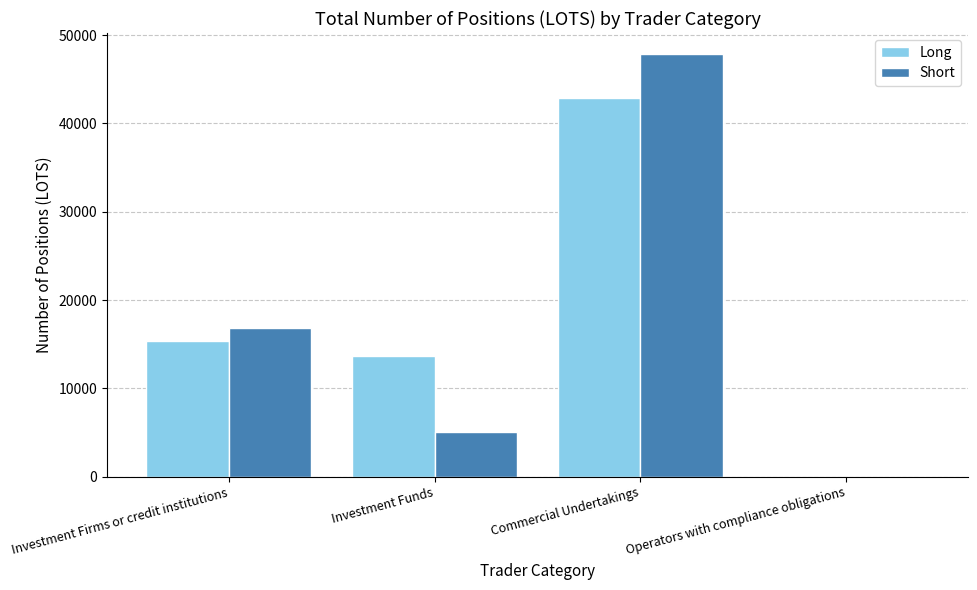

Does the chart contain stacked bars?

No